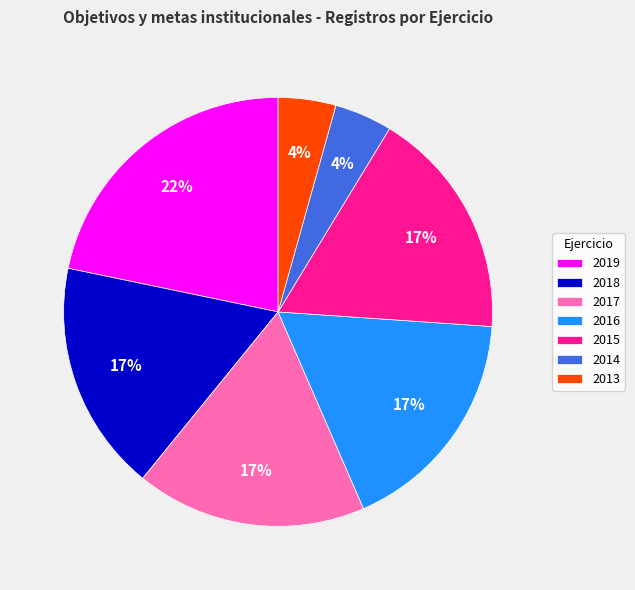

Which has a higher value, 2016 or 2013?

2016